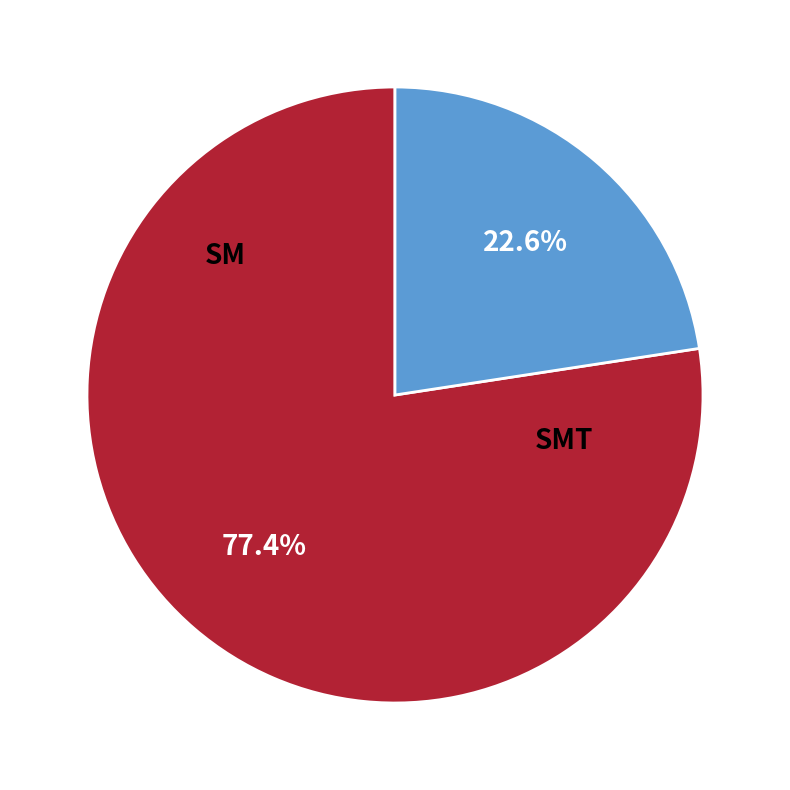

Does any single category account for the majority?

Yes